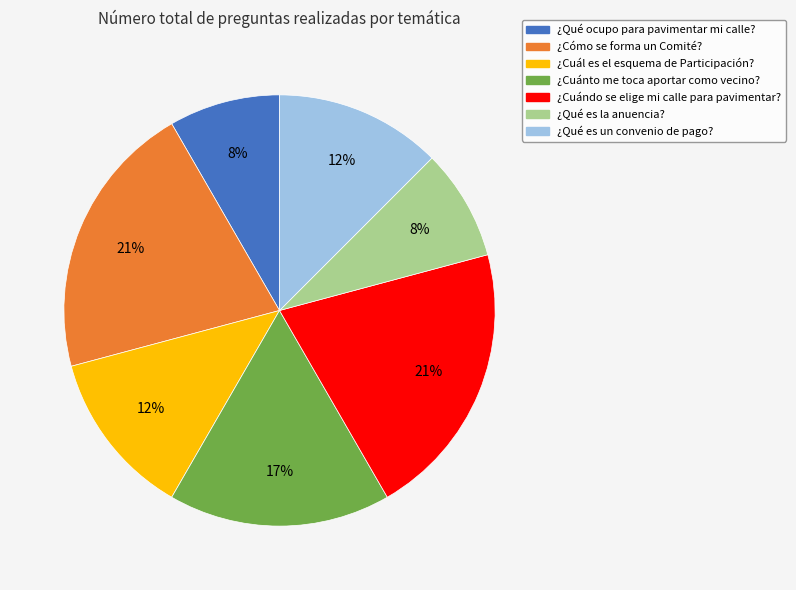

Which has a higher value, ¿Cómo se forma un Comité? or ¿Cuál es el esquema de Participación??

¿Cómo se forma un Comité?